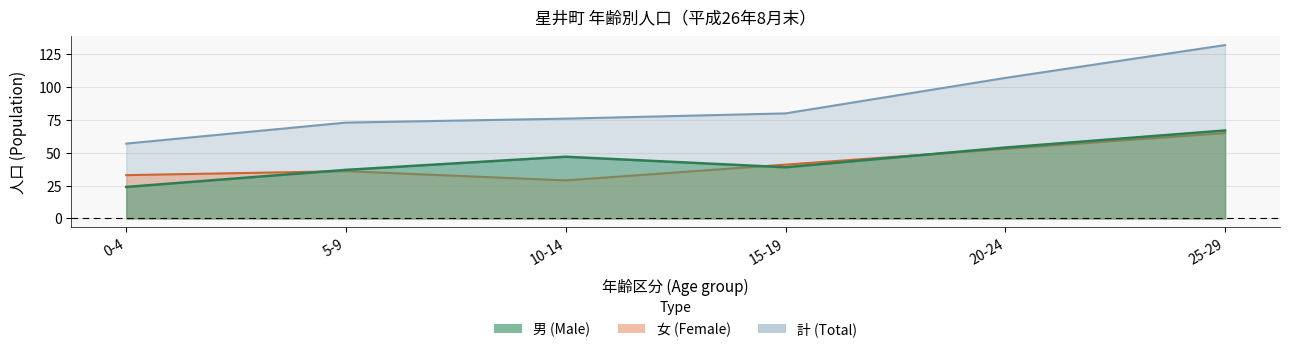

True or false: male and total cross at least once.

False